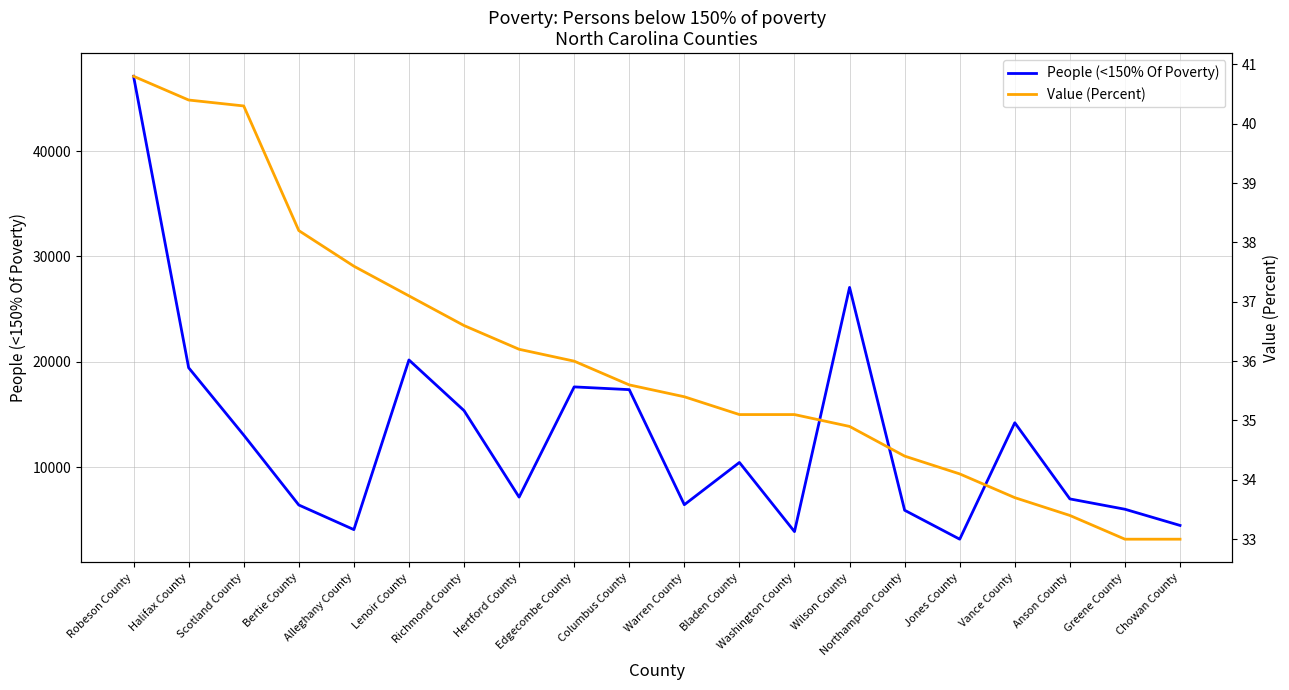

Reading left to right, what are all the values shown in this chart?

People (<150% Of Poverty): 47112.0	19438.0	13041.0	6404.0	4067.0	20176.0	15368.0	7152.0	17618.0	17357.0	6432.0	10443.0	3877.0	27064.0	5905.0	3157.0	14213.0	6982.0	6001.0	4464.0
Value (Percent): 40.8	40.4	40.3	38.2	37.6	37.1	36.6	36.2	36.0	35.6	35.4	35.1	35.1	34.9	34.4	34.1	33.7	33.4	33.0	33.0